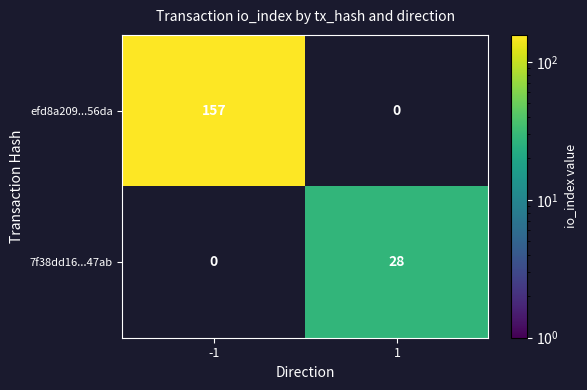

Is the value of efd8a209...56da at -1 greater than the value of 7f38dd16...47ab at 1?

Yes